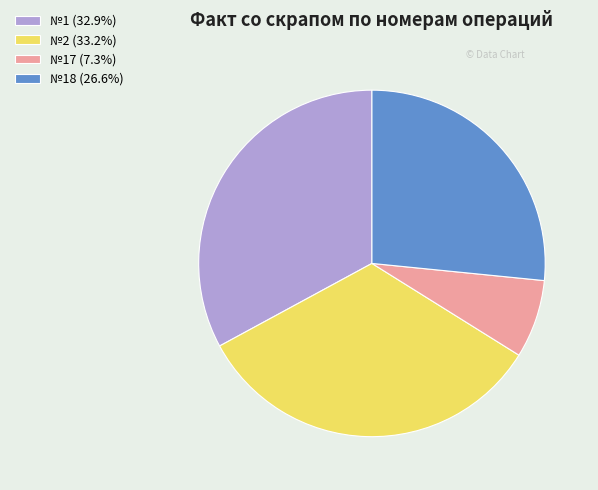

Approximately how many times larger is the value at №2 (33.2%) compared to №17 (7.3%)?

4.5